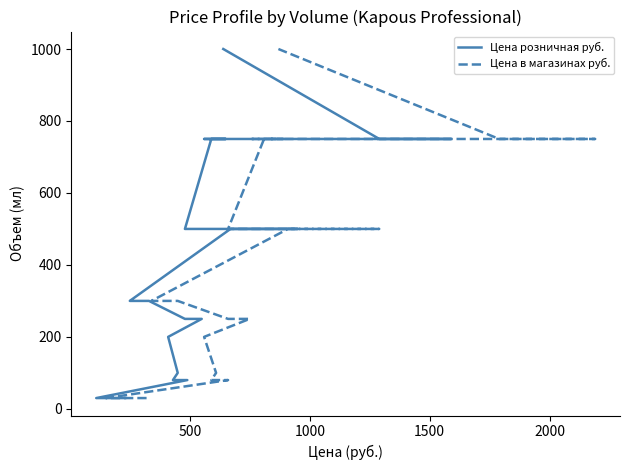

Is the value of Цена в магазинах руб. at 0 greater than the value of Цена розничная руб. at 24?

No